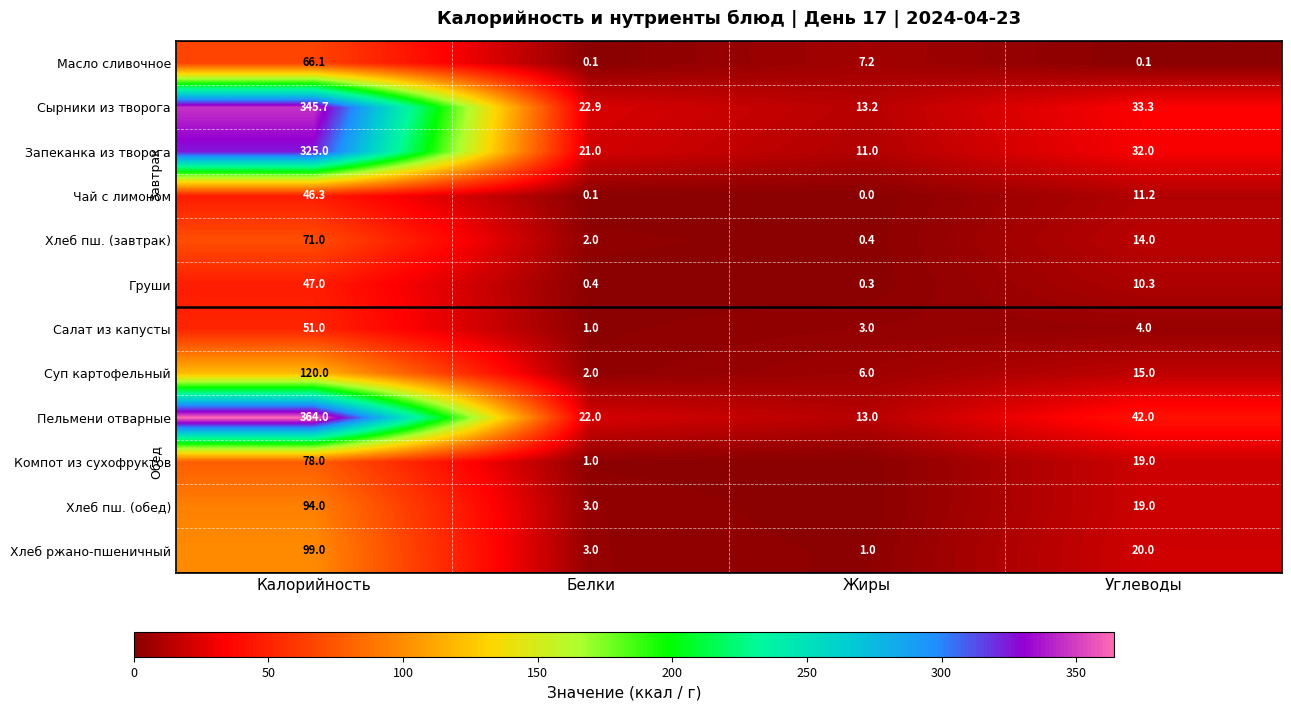

Is the value of Суп картофельный at Жиры greater than the value of Хлеб ржано-пшеничный at Белки?

Yes